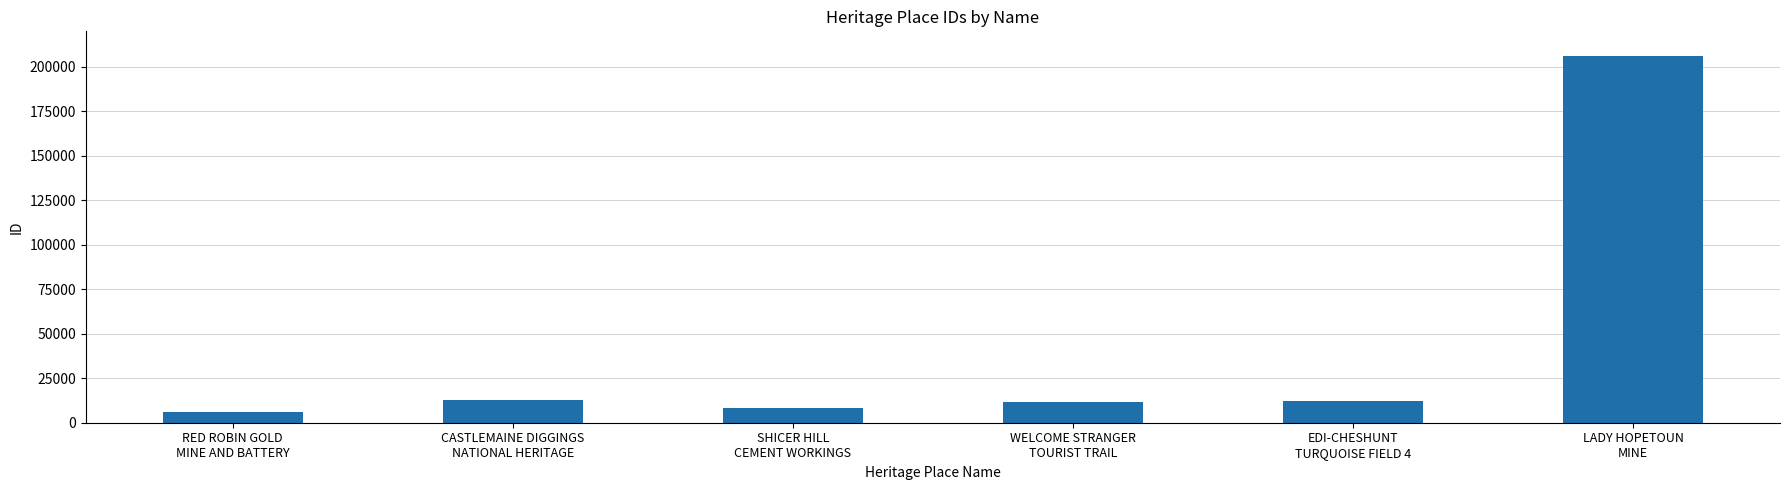

Between SHICER HILL
CEMENT WORKINGS and WELCOME STRANGER
TOURIST TRAIL, which is larger?

WELCOME STRANGER
TOURIST TRAIL